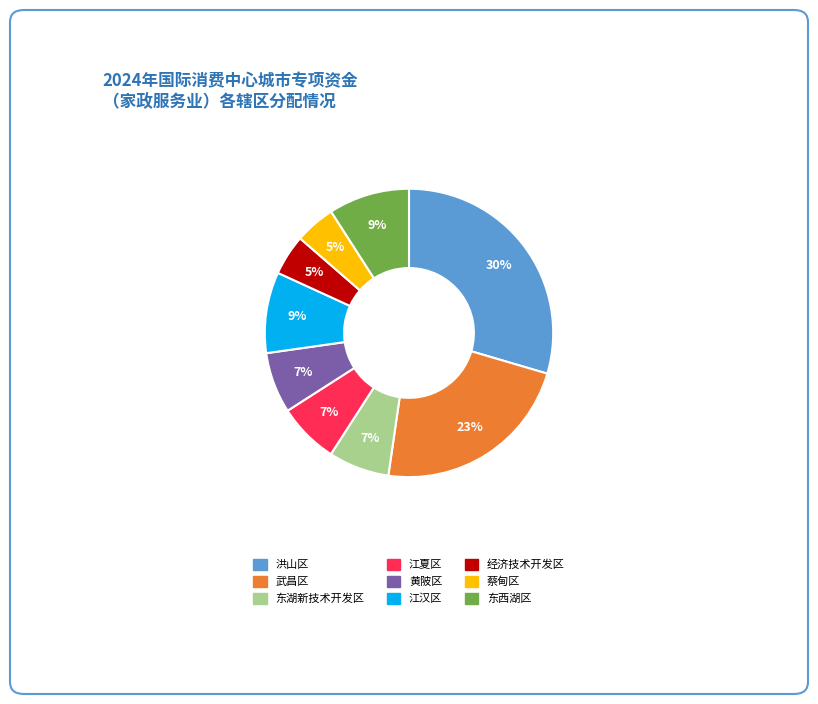

To the nearest percent, what is the difference between the largest and smallest slice percentages?

25%